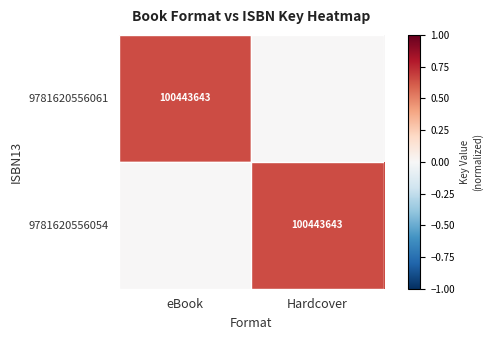

Is it true that 9781620556061 equals 100443643 at eBook?

True